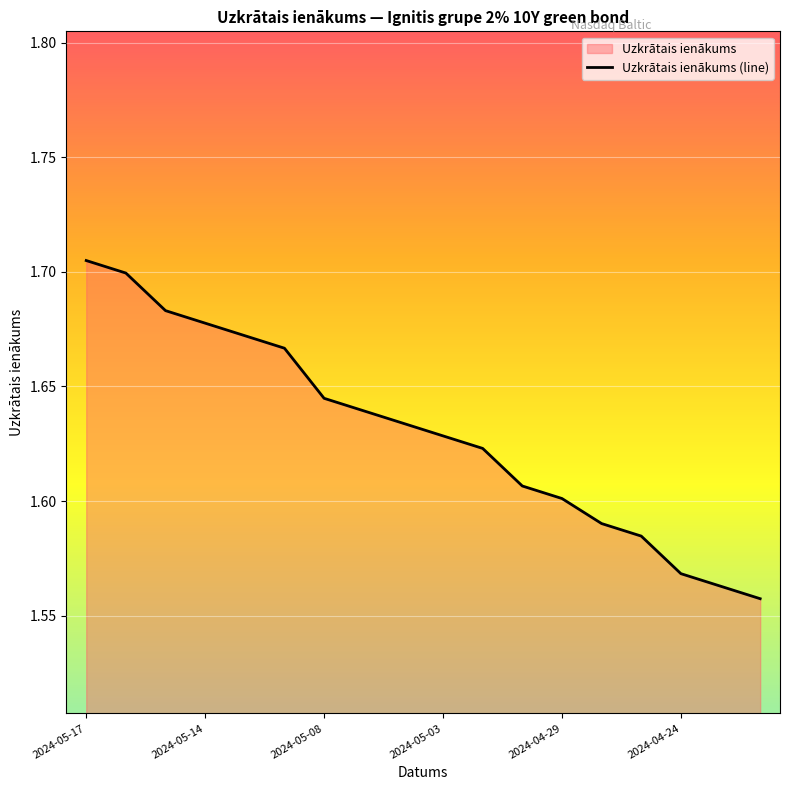

What is the smallest value displayed?

1.6